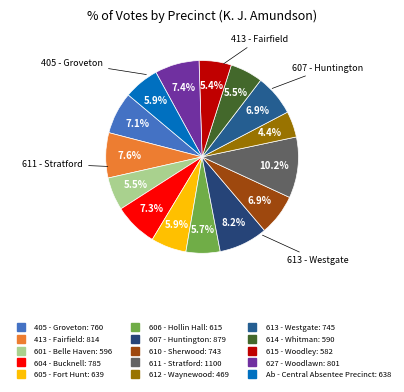

What is the change in value from 413 - Fairfield to 601 - Belle Haven?

-218